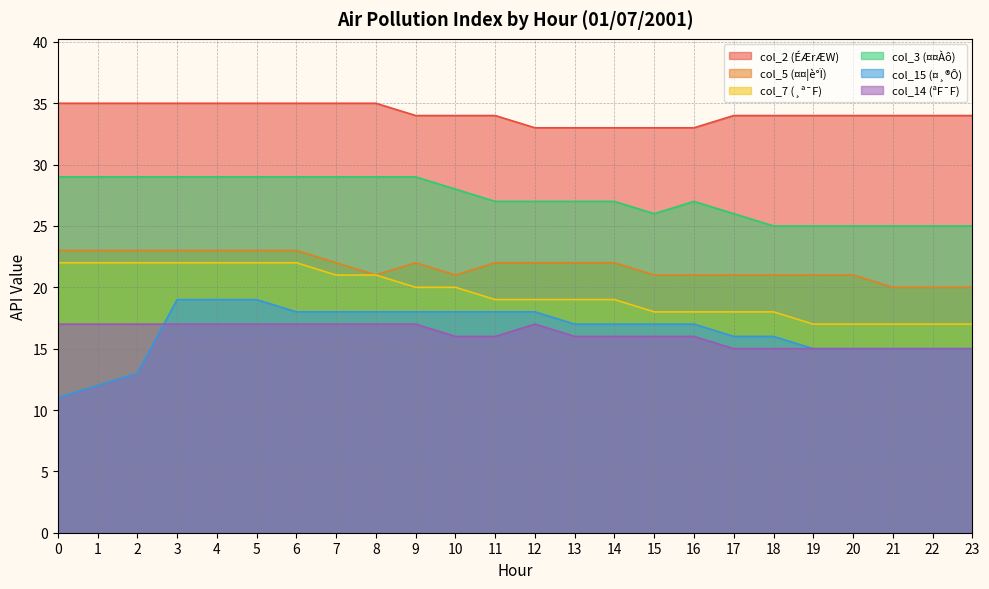

At which category is the sum across all series the highest?

3